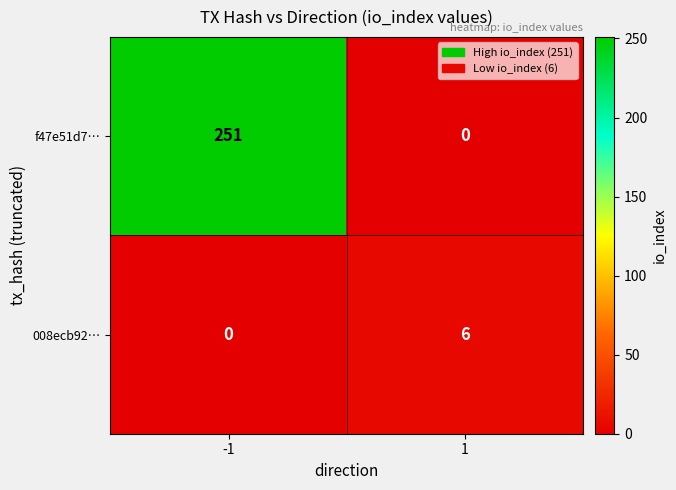

List the labels in order of 008ecb92… value, largest first.

1, -1